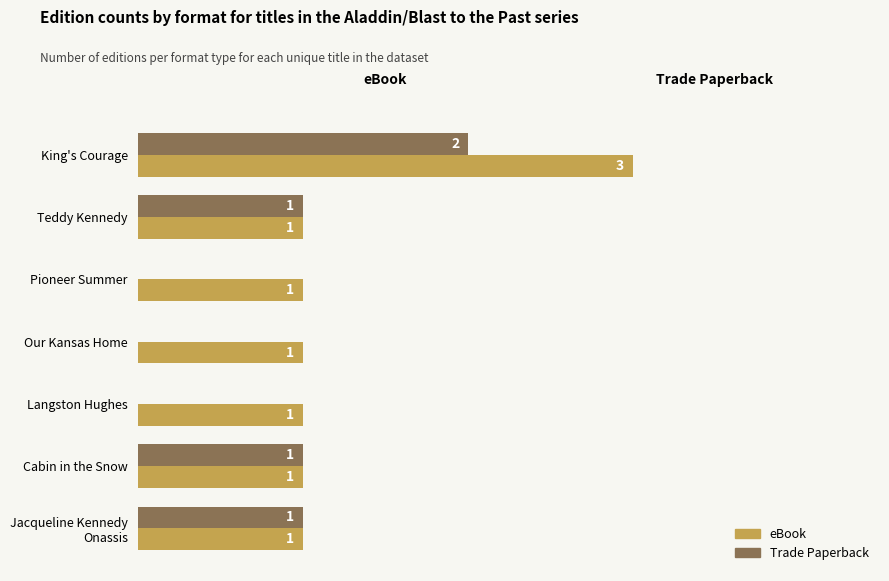

Which series has the largest total across all categories?

eBook